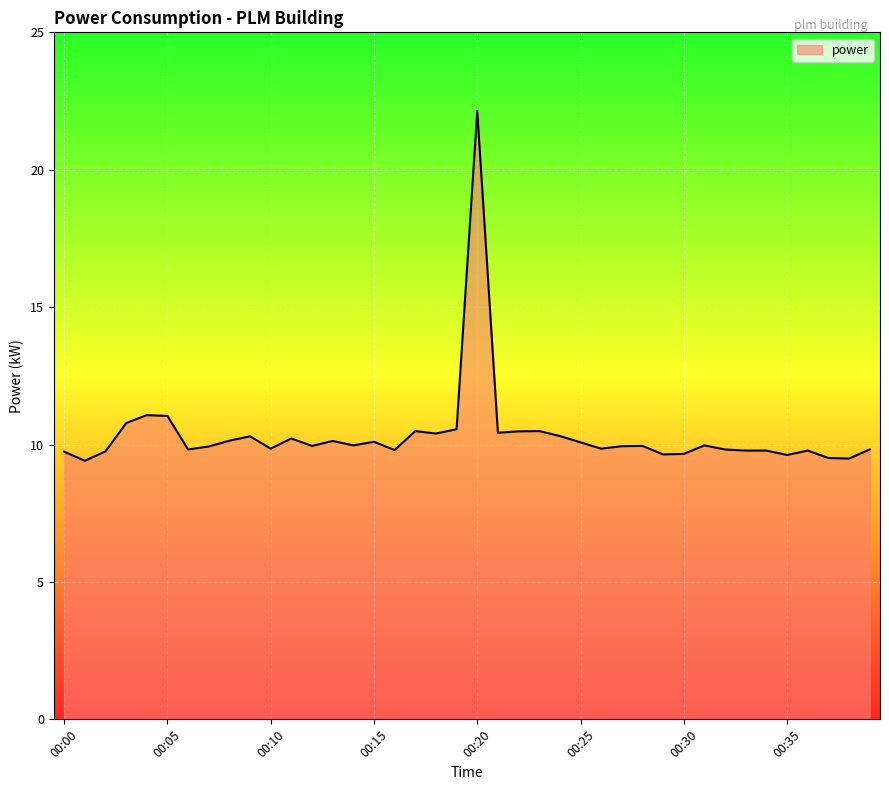

What is the smallest value displayed?

9.4